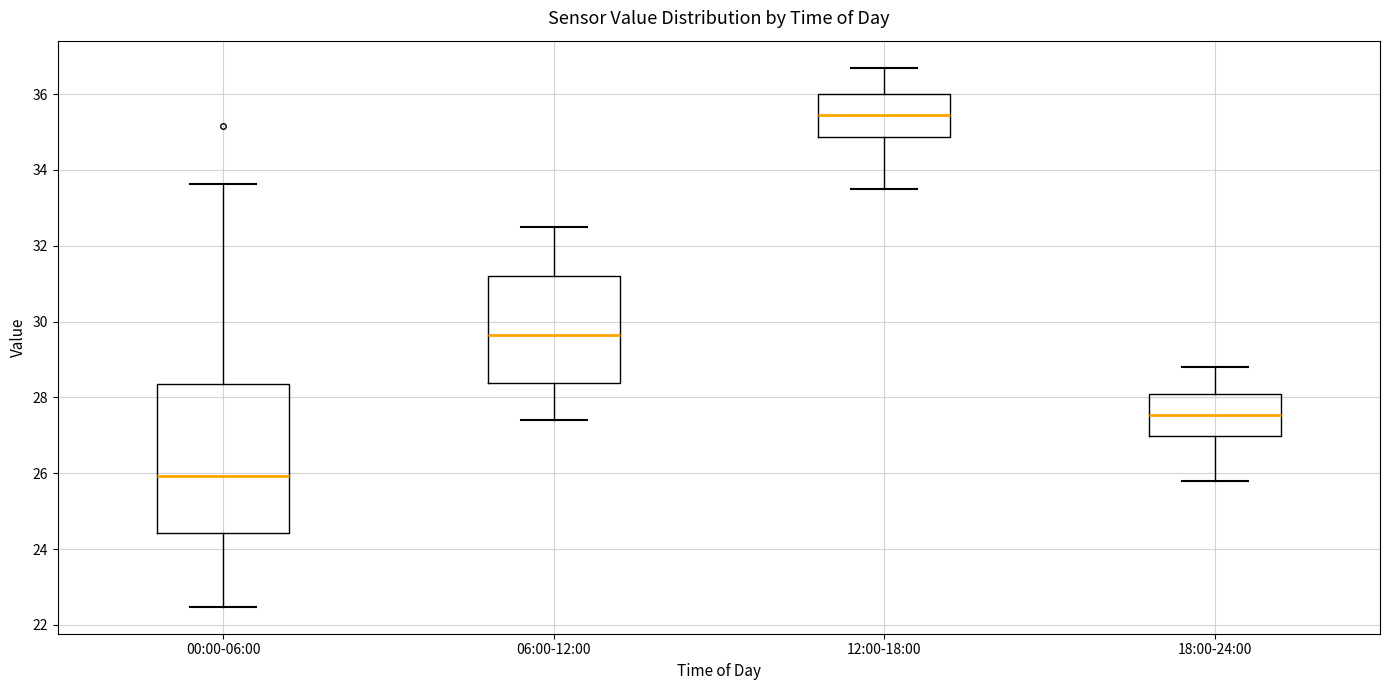

Which box has the highest median line?

12:00-18:00